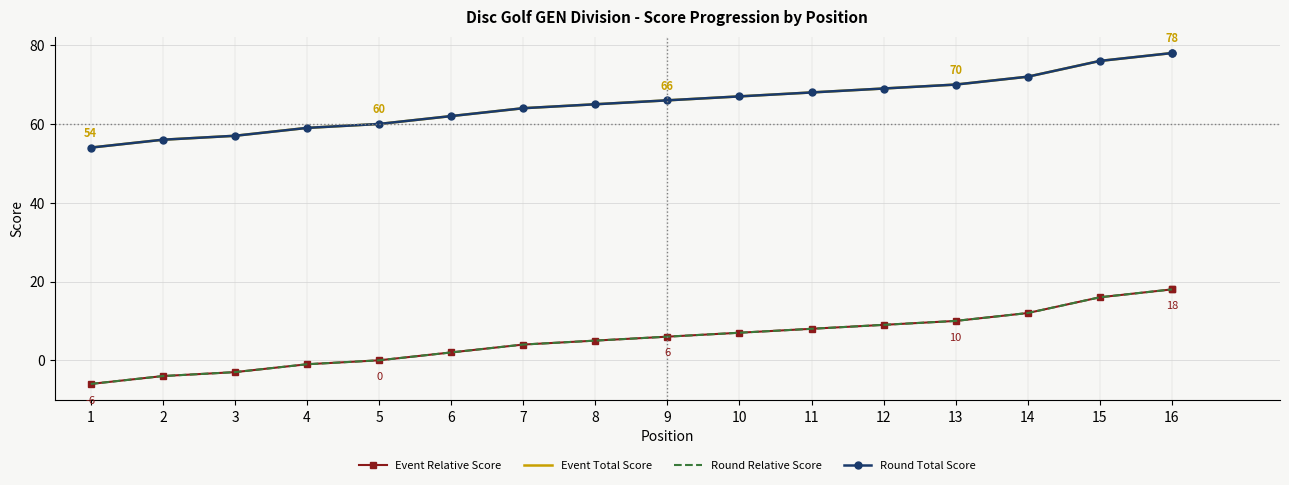

Is this an area chart (filled region under the line)?

No